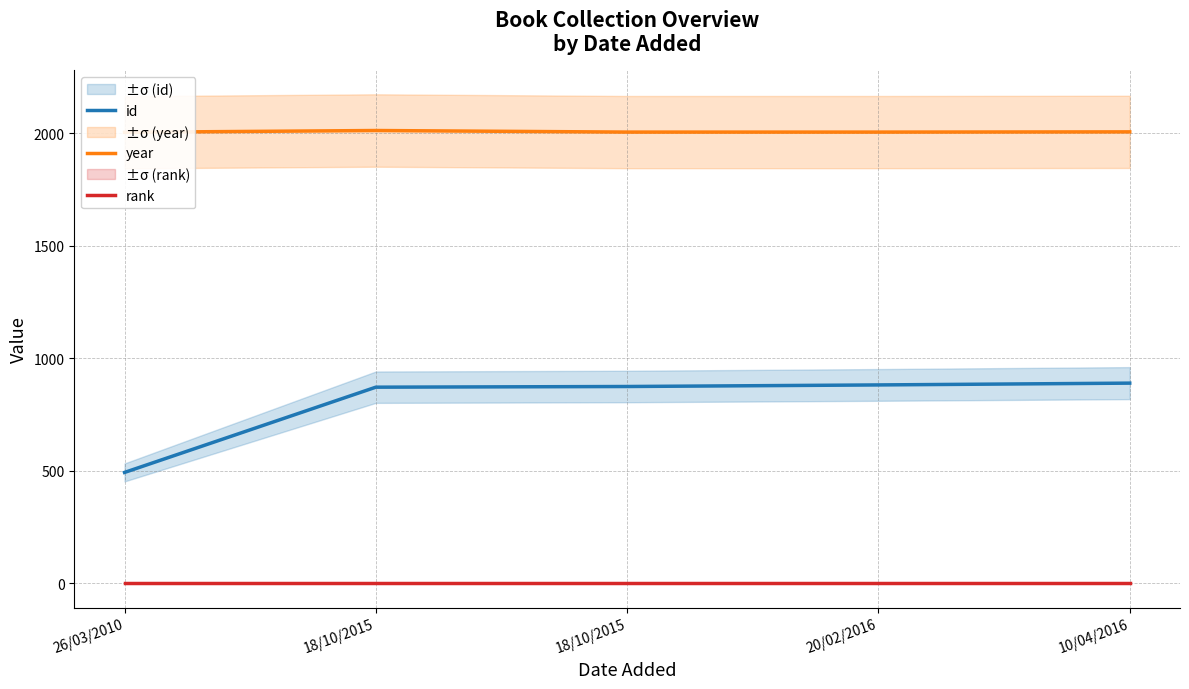

Which series has the widest spread of values?

id